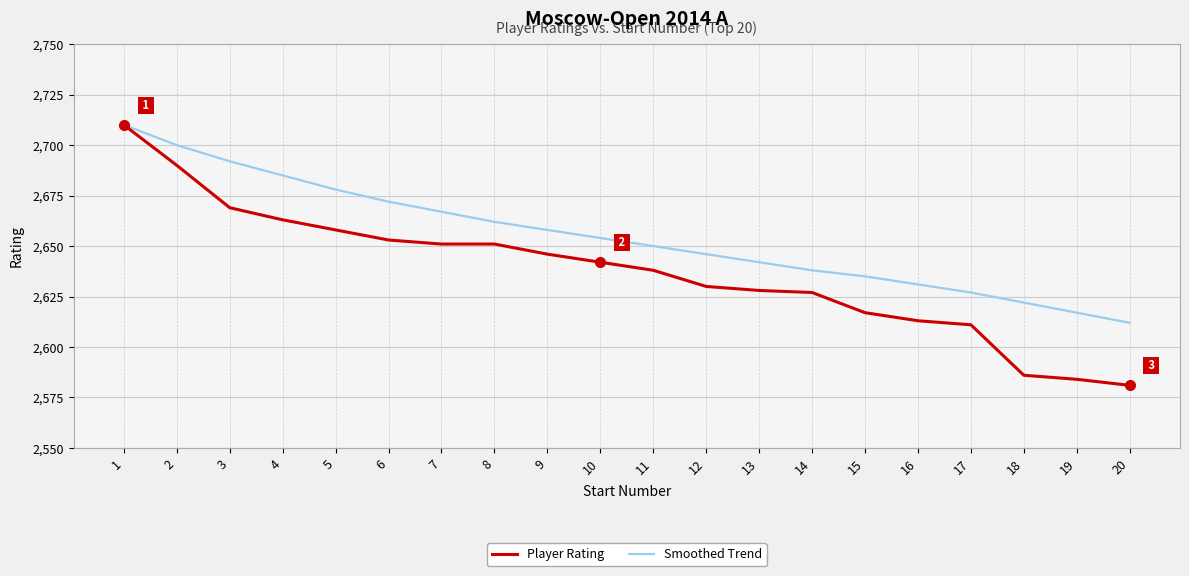

Is it true that Smoothed Trend equals 1499 at 15?

False